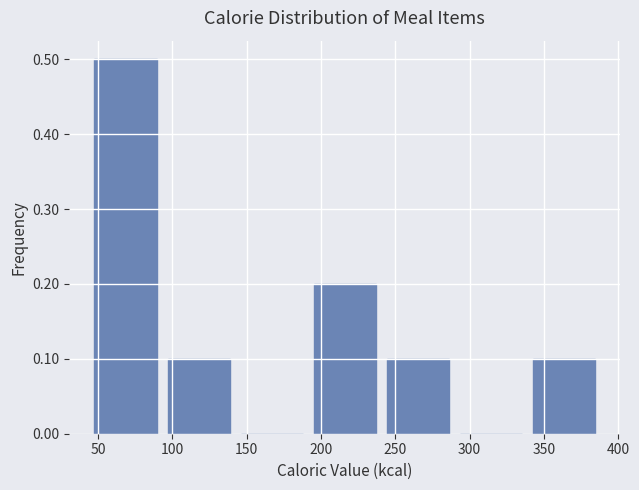

Reading left to right, transcribe this chart: for each bar, give the range it covers on the x-axis and its height. Neither the bar edges nor the heights are printed on the chart, so give them approximately, as read against the axes.

45 to 95: 0.5
95 to 140: 0.1
140 to 190: 0
190 to 240: 0.2
240 to 290: 0.1
290 to 340: 0
340 to 390: 0.1